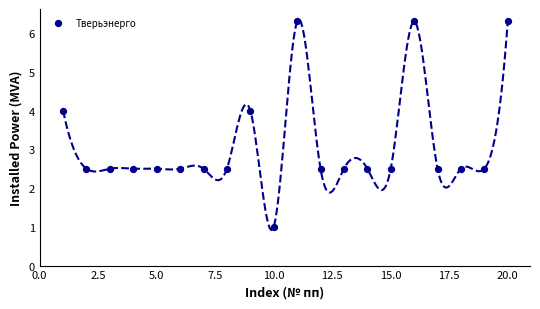

What is the range of X values (max minus min)?

19.0